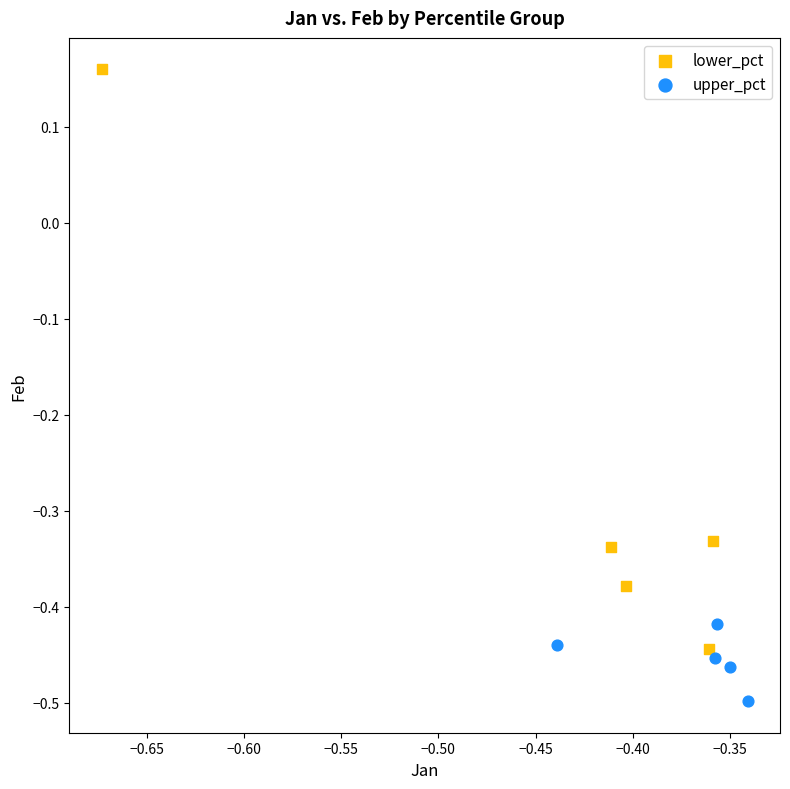

What are all the series names shown in the legend?

lower_pct, upper_pct